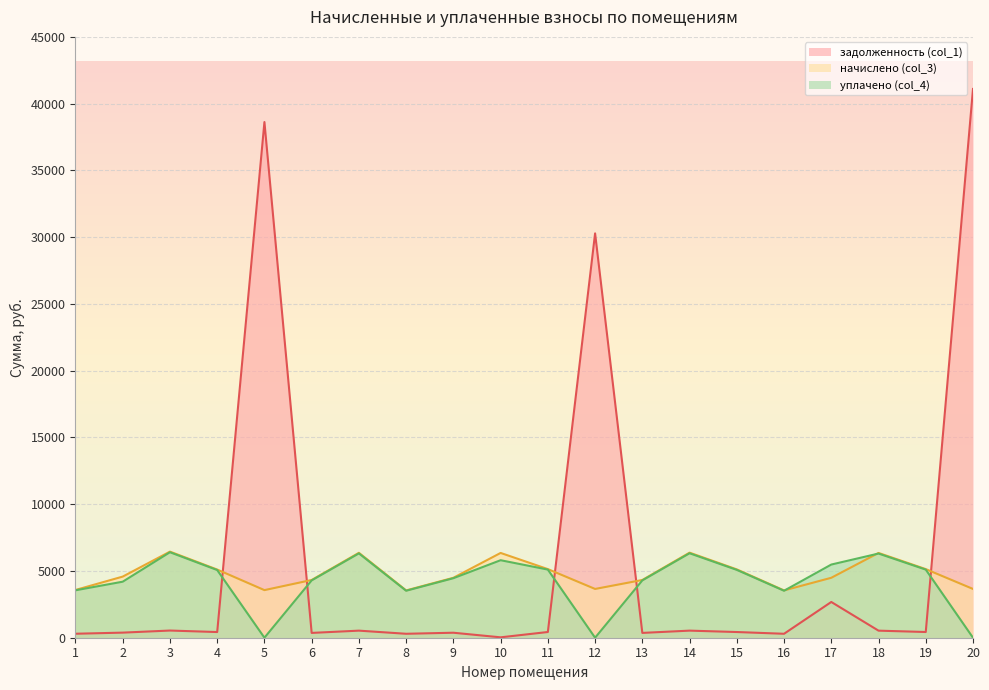

Is it true that уплачено (col_4) equals 4745.1 at 1?

False